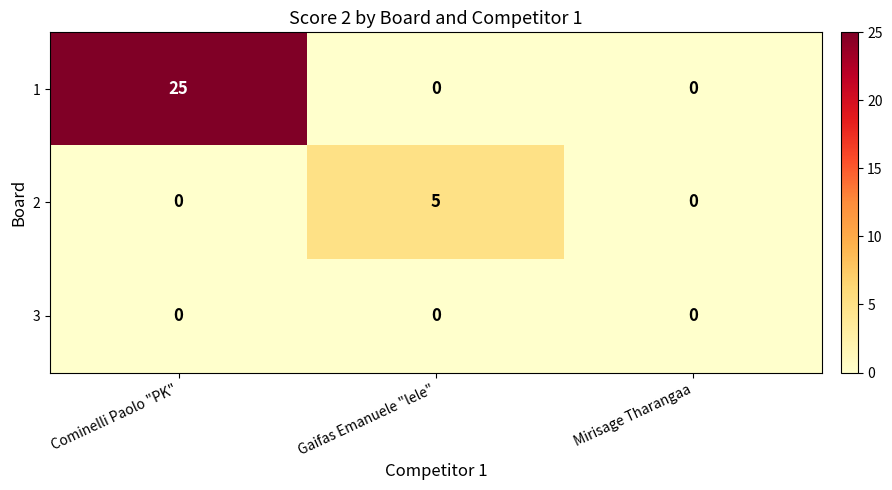

Reading left to right, transcribe all the data shown in this chart.

1: 25	0	0
2: 0	5	0
3: 0	0	0